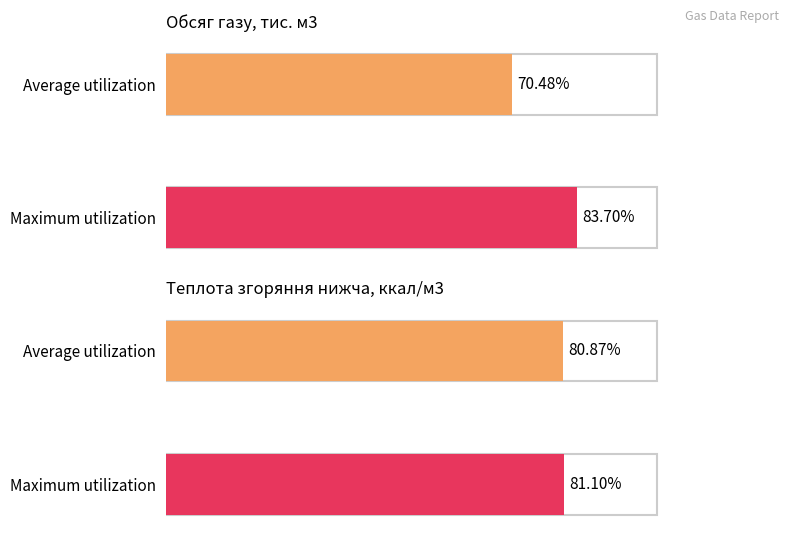

What are all the series names shown in the legend?

Обсяг газу, тис. м3, Теплота згоряння нижча, ккал/м3